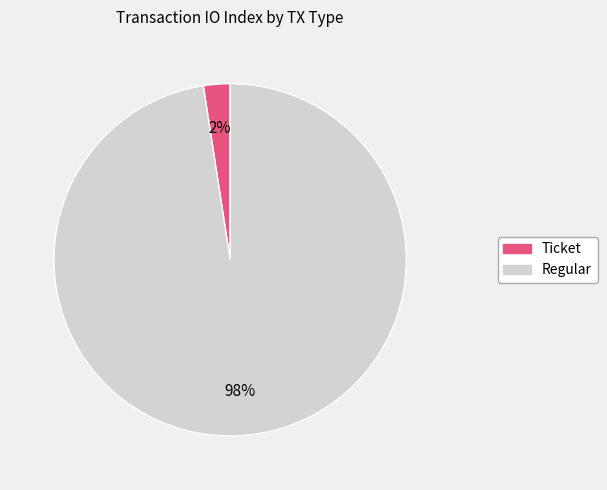

How many slices are in this pie chart?

2